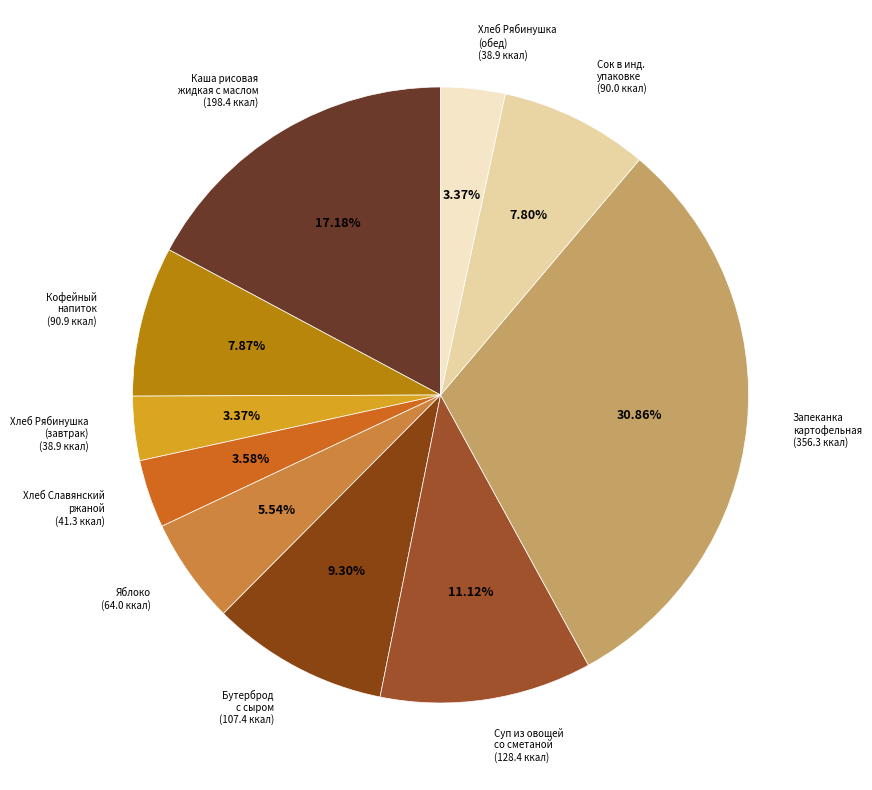

How many slices are in this pie chart?

10